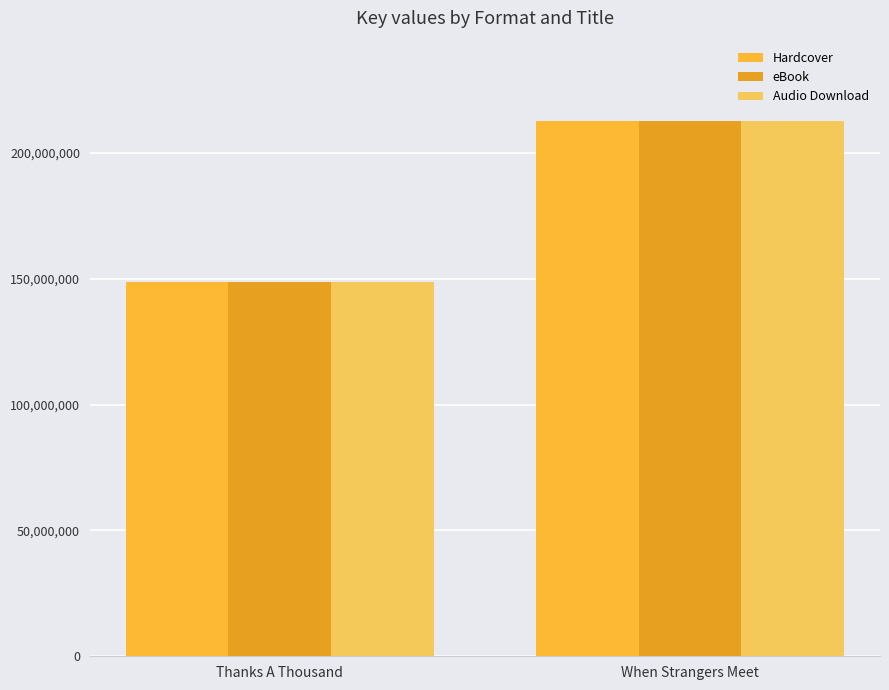

What is the sum of the Hardcover values at When Strangers Meet and Thanks A Thousand?

361369004